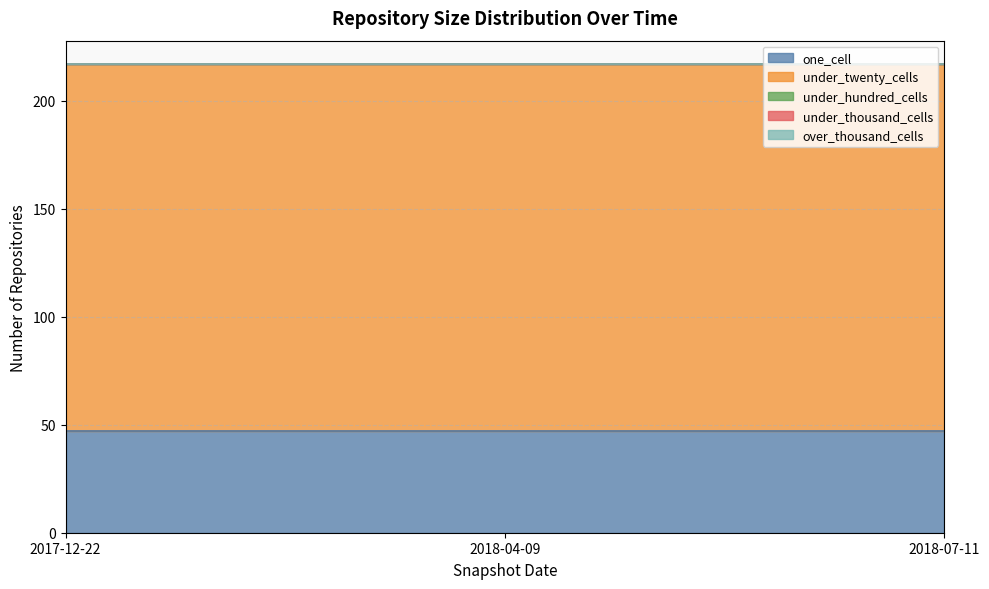

Does the chart have visible grid lines?

Yes